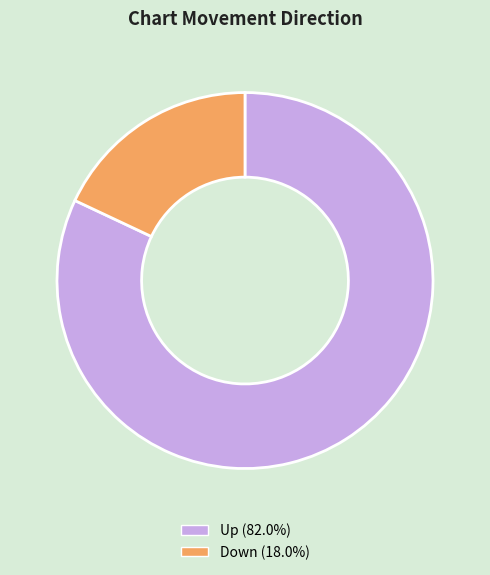

Is there any slice that represents more than half of the pie?

Yes